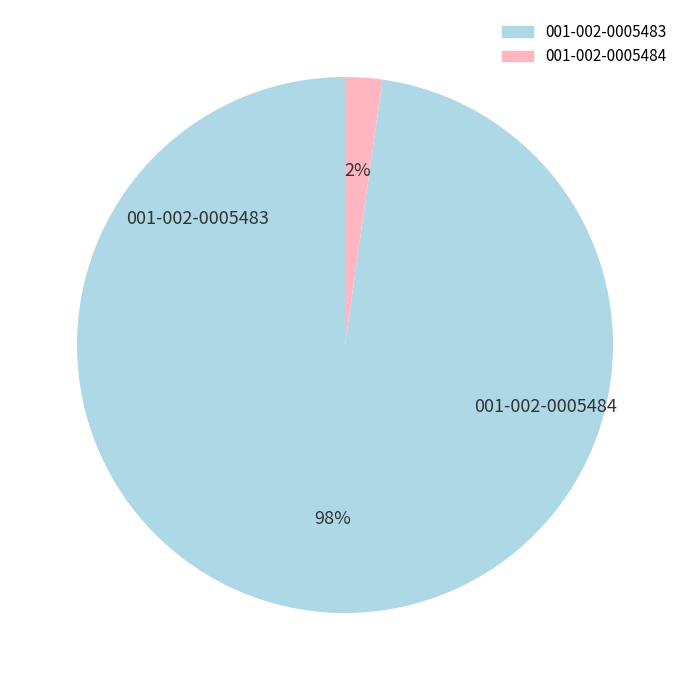

To the nearest percent, what is the difference between the largest and smallest slice percentages?

96%